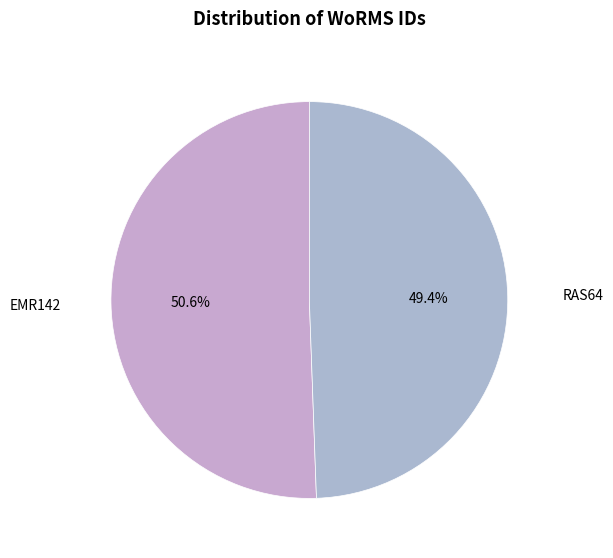

Does any single category account for the majority?

Yes